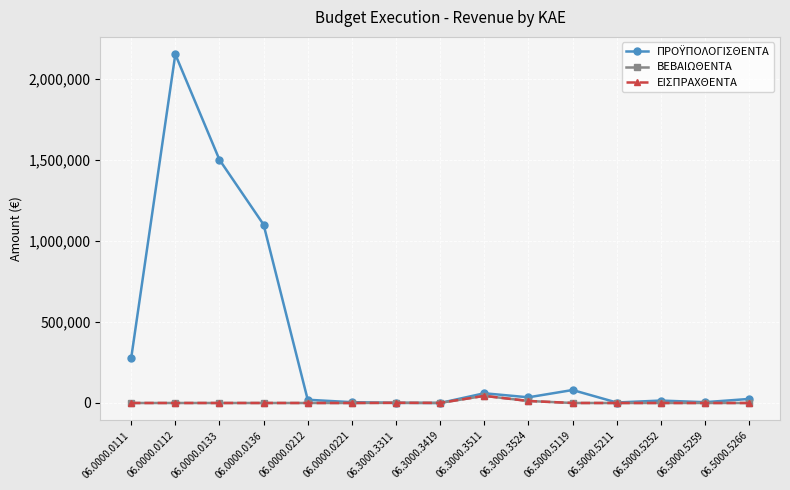

Is this an area chart (filled region under the line)?

No